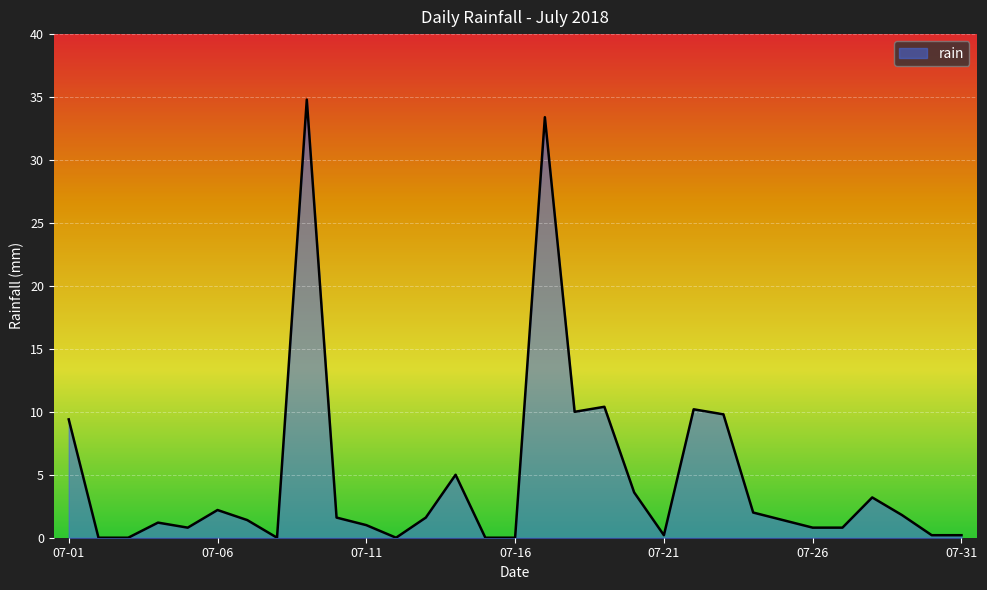

What is the greatest value displayed?

34.8